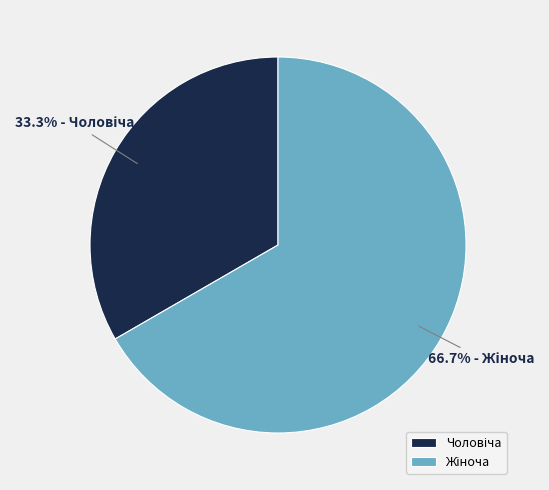

To the nearest percent, what is the difference between the largest and smallest slice percentages?

33%